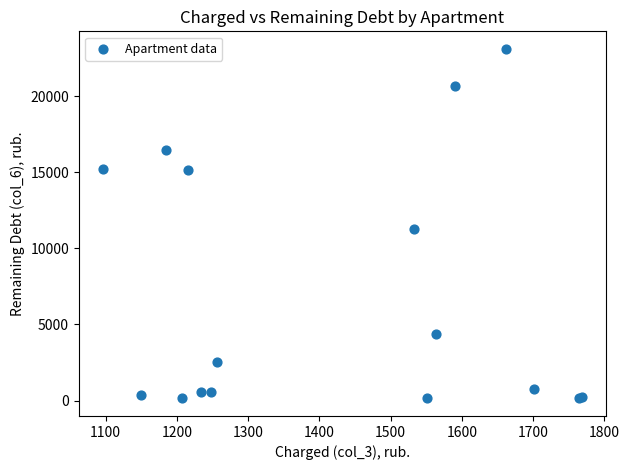

What Y value in the scatter plot is closest to 11626?

11242.4